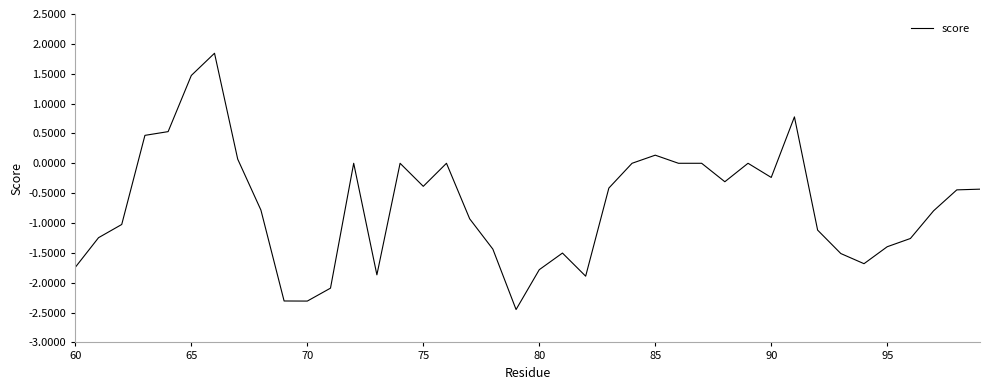

What is the greatest value displayed?

1.8